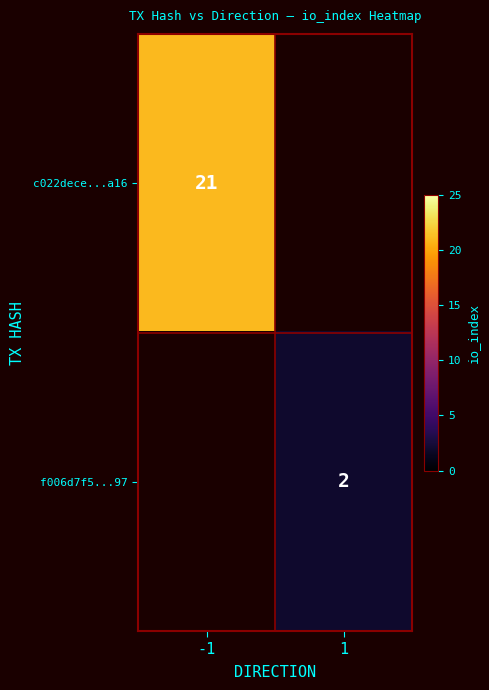

What is the maximum value shown in the chart?

21.0